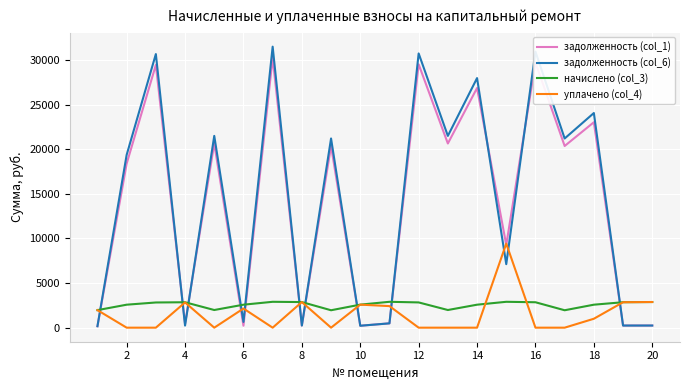

How many intersections are there between задолженность (col_1) and начислено (col_3)?

10